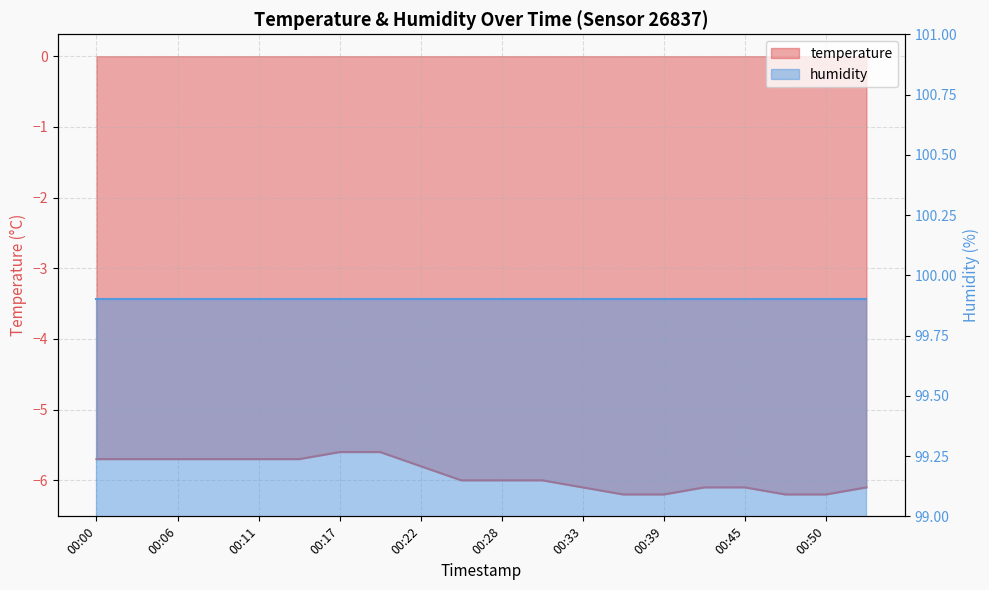

What is the value of the 15th point from the left?

-6.2